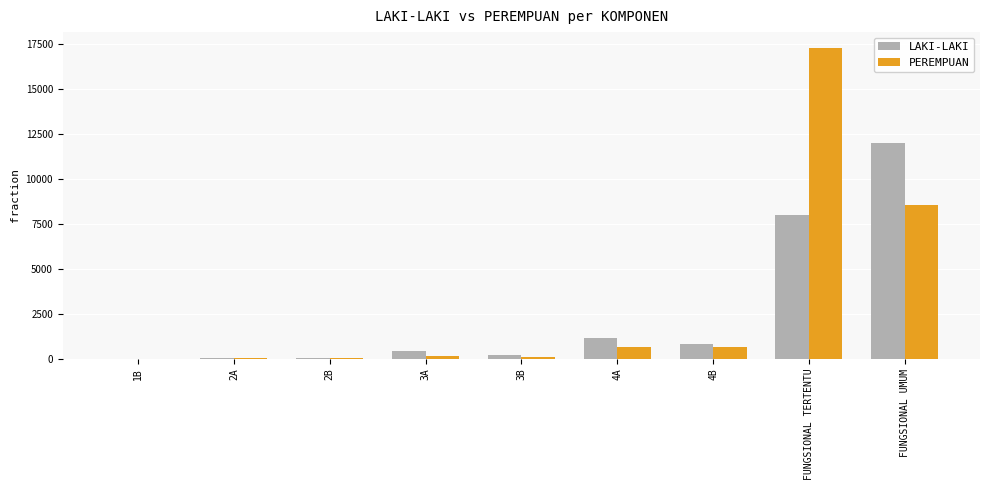

At which label is LAKI-LAKI closest to 6001?

FUNGSIONAL TERTENTU